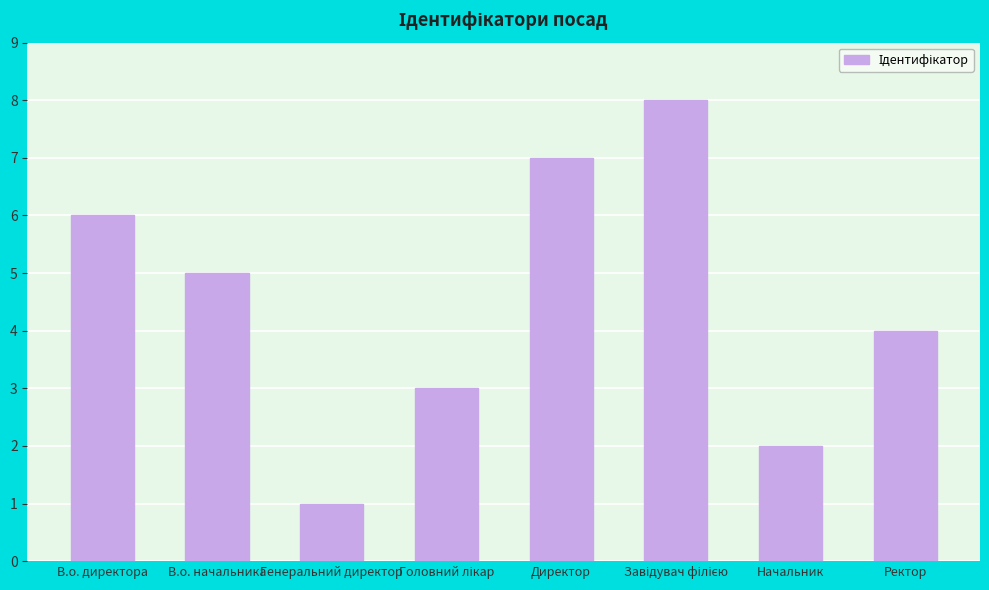

Between Директор and В.о. директора, which is larger?

Директор